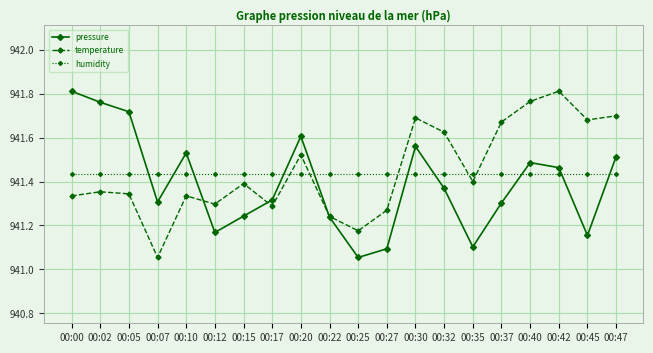

True or false: pressure has a value of 522.5 at 00:07.

False